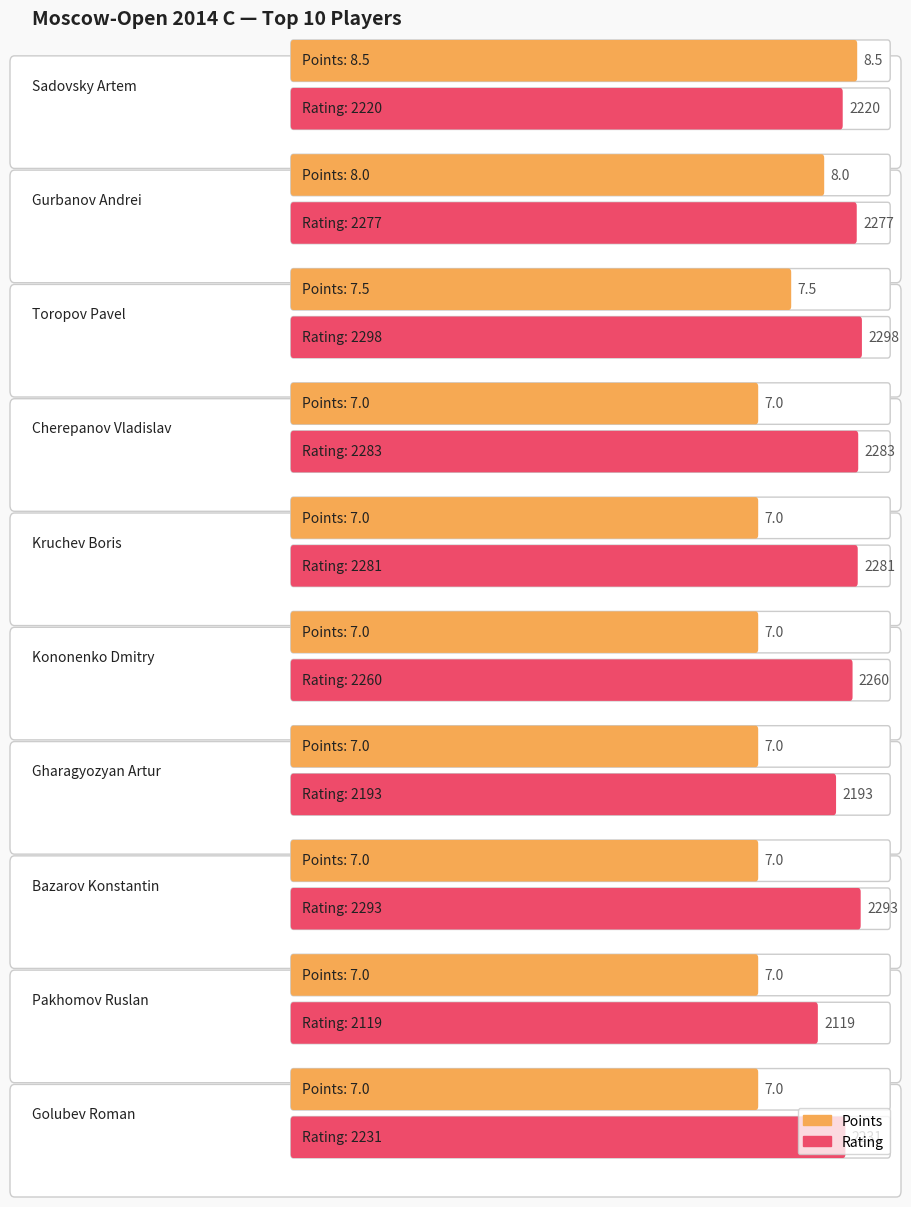

What are all the series names shown in the legend?

Points, Rating